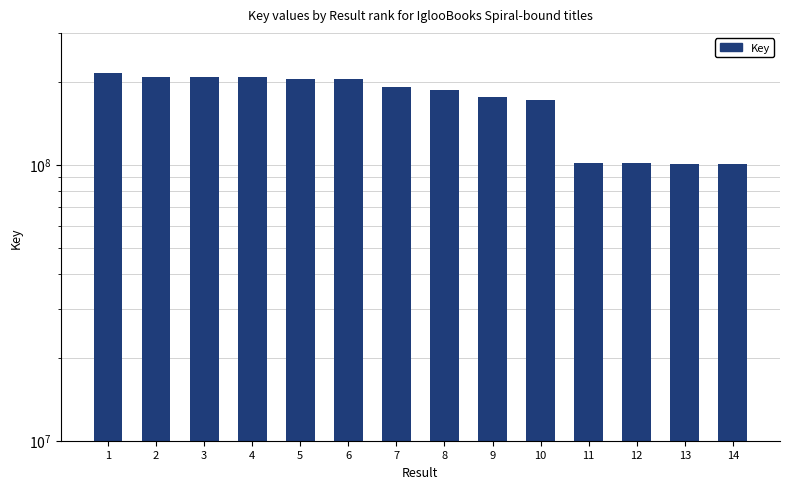

What is the sum of the values at 10 and 5?

376690951